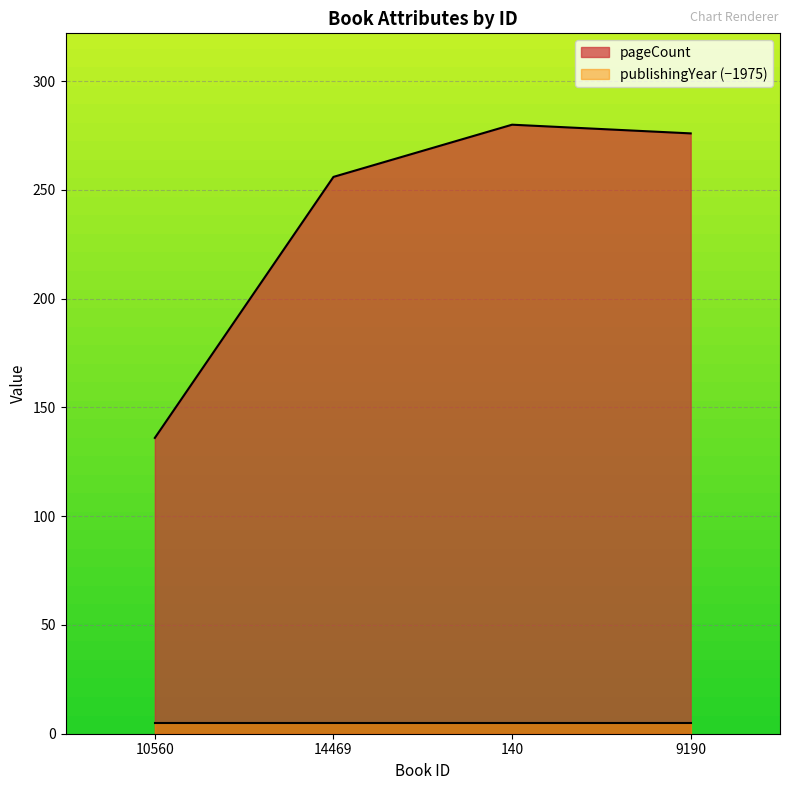

What is the approximate value at 14469?

256